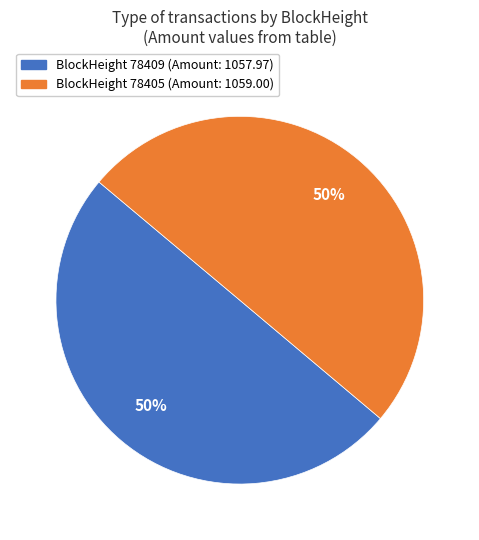

Combined, do BlockHeight 78405 (Amount: 1059.00) and BlockHeight 78409 (Amount: 1057.97) account for over 50%?

Yes